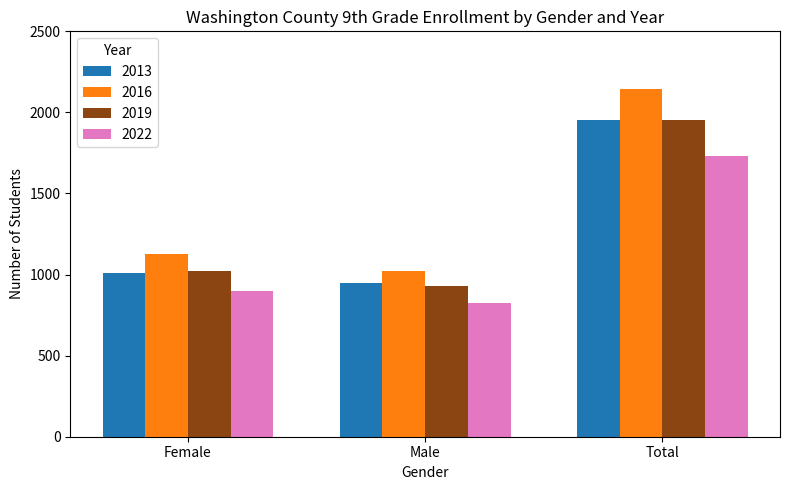

What is the total value across all series at Male?

3724